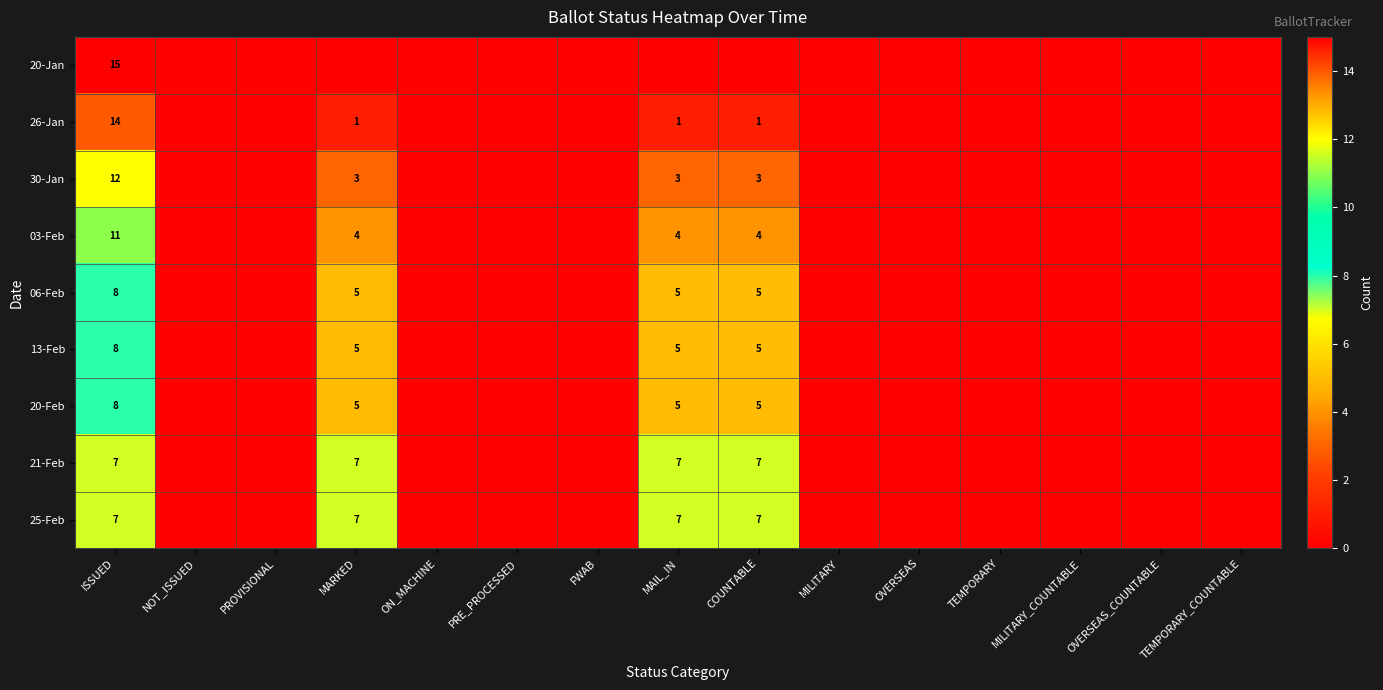

Rank the categories by 21-Feb value from highest to lowest.

ISSUED, MARKED, MAIL_IN, COUNTABLE, NOT_ISSUED, PROVISIONAL, ON_MACHINE, PRE_PROCESSED, FWAB, MILITARY, OVERSEAS, TEMPORARY, MILITARY_COUNTABLE, OVERSEAS_COUNTABLE, TEMPORARY_COUNTABLE